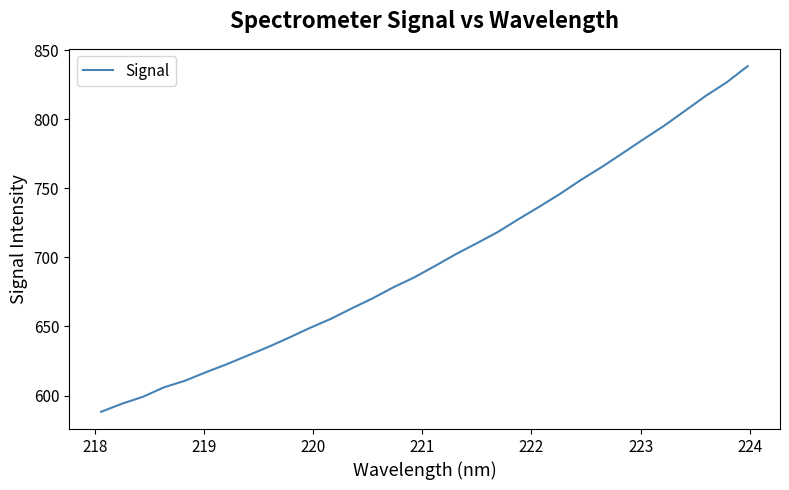

What is the smallest value displayed?

588.3